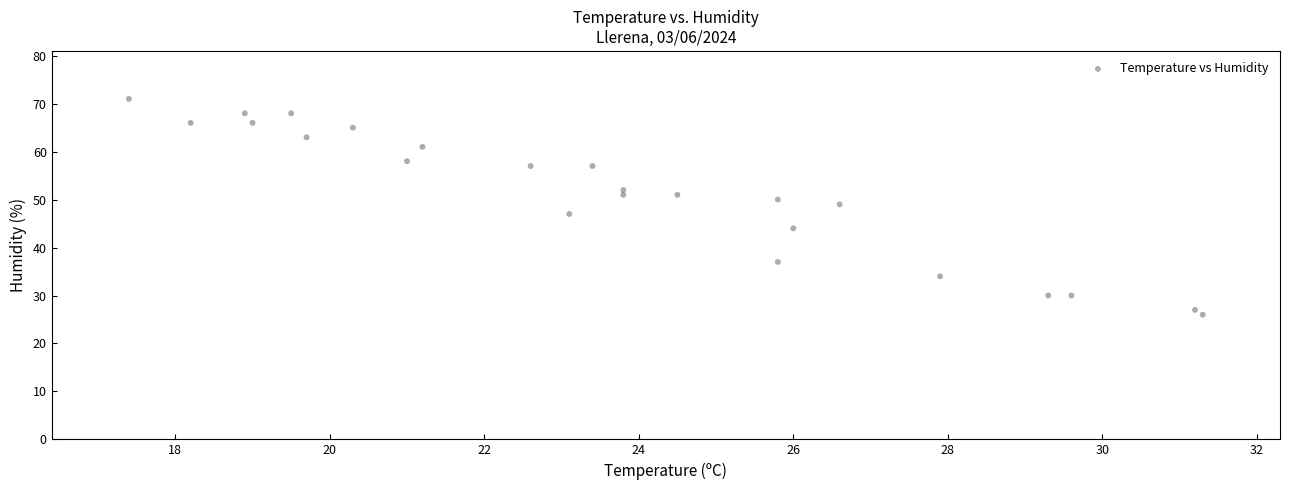

What is the range of Y values (max minus min)?

45